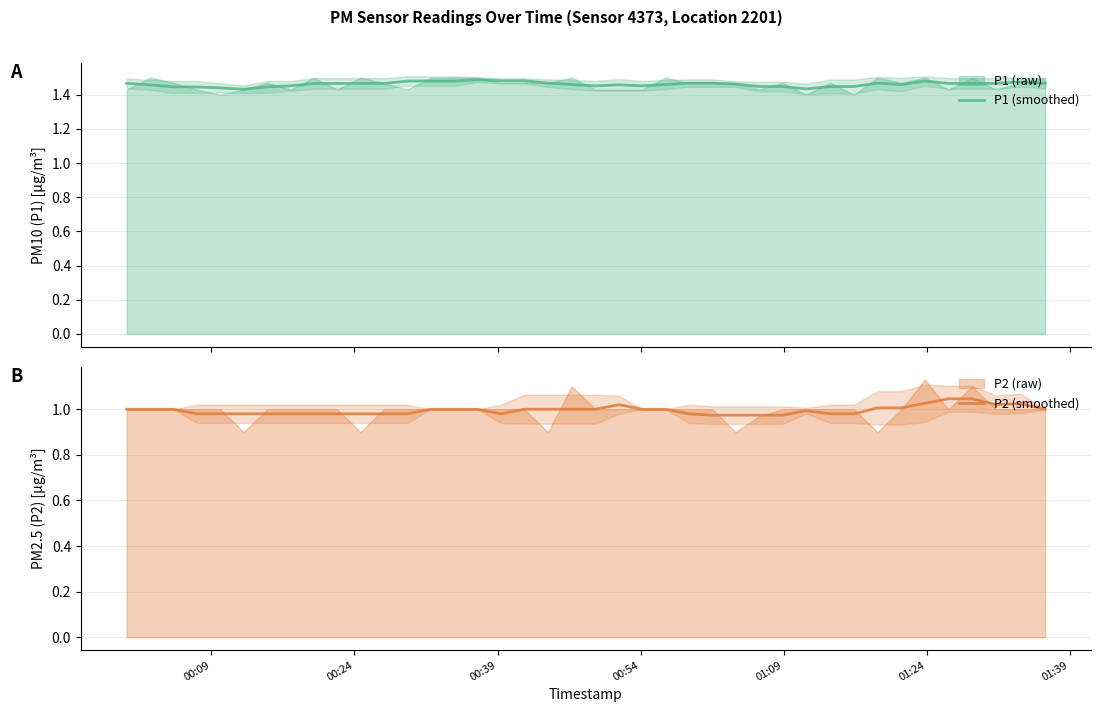

Reading right to left, extract all data points from this chart.

P1 (smoothed): 1.5	1.5	1.5	1.5	1.5	1.5	1.5	1.5	1.4	1.4	1.4	1.4	1.4	1.5	1.5	1.5	1.5	1.5	1.5	1.5	1.5	1.5	1.5	1.5	1.5	1.5	1.5	1.5	1.5	1.5	1.5	1.5	1.5	1.4	1.4	1.4	1.4	1.4	1.5	1.5
P2 (smoothed): 1.0	1.0	1.0	1.0	1.0	1.0	1.0	1.0	1.0	1.0	1.0	1.0	1.0	1.0	1.0	1.0	1.0	1.0	1.0	1.0	1.0	1.0	1.0	1.0	1.0	1.0	1.0	1.0	1.0	1.0	1.0	1.0	1.0	1.0	1.0	1.0	1.0	1.0	1.0	1.0